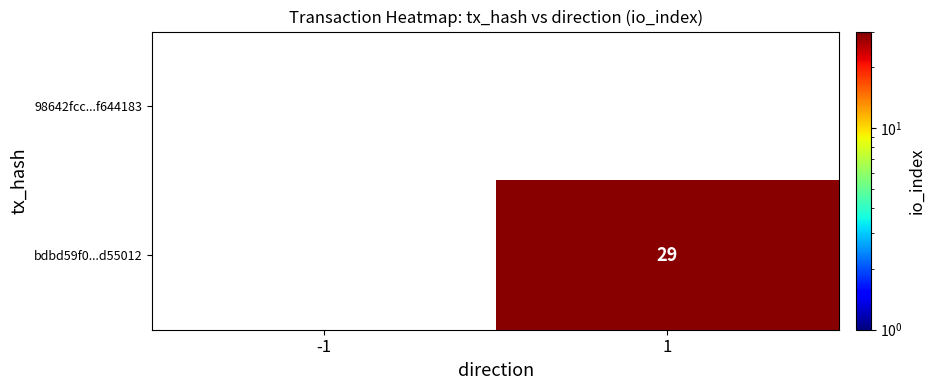

How many categories are shown in the chart?

2